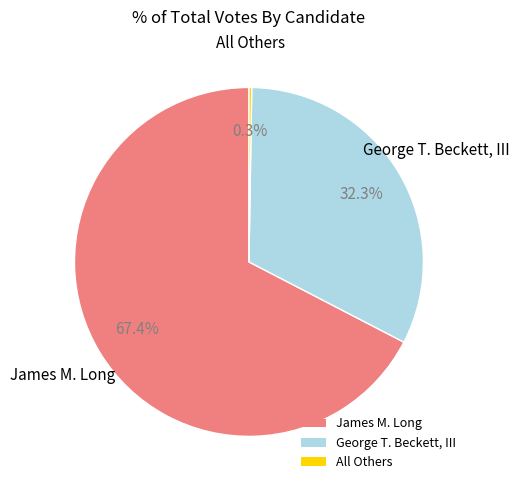

What is the majority slice?

James M. Long